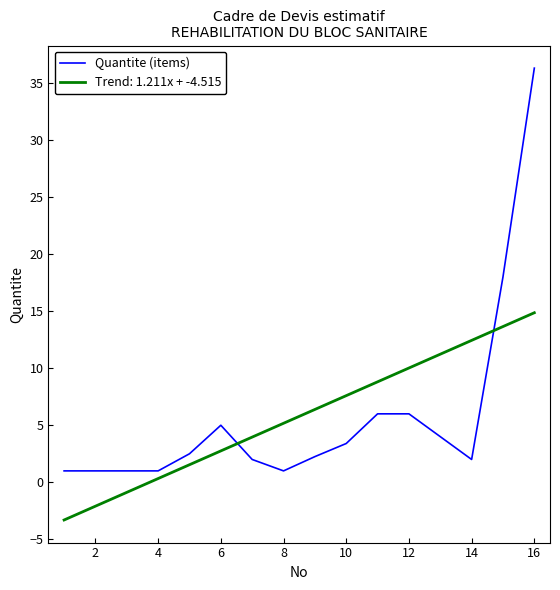

Rank the series by their maximum value, from highest to lowest.

Quantite (items), Trend: 1.211x + -4.515